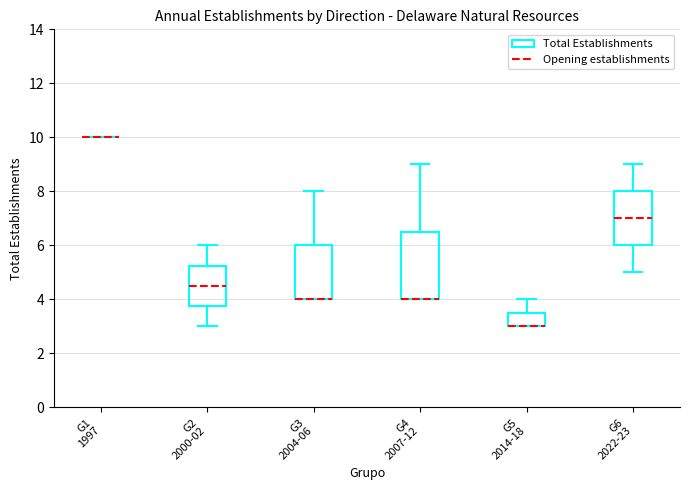

Where is the upper edge of the box for G4 2007-12 on the y-axis? The values are not printed on the chart, so give them approximately, as read against the axis.

6.6